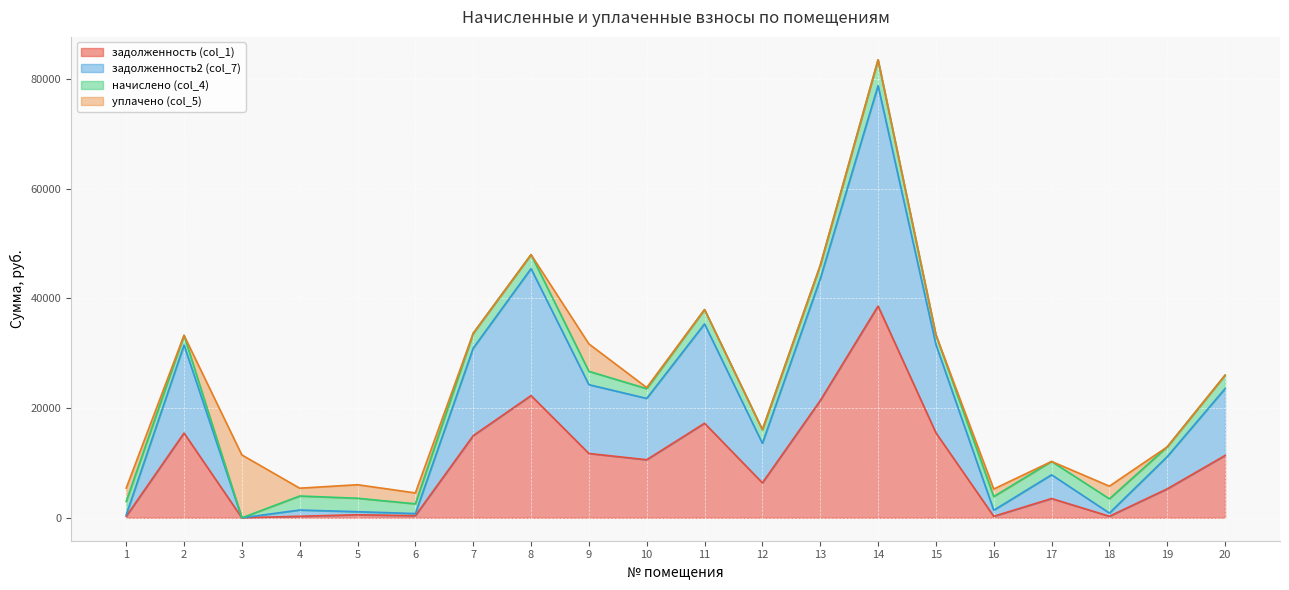

Does the chart display data point markers on the line(s)?

No